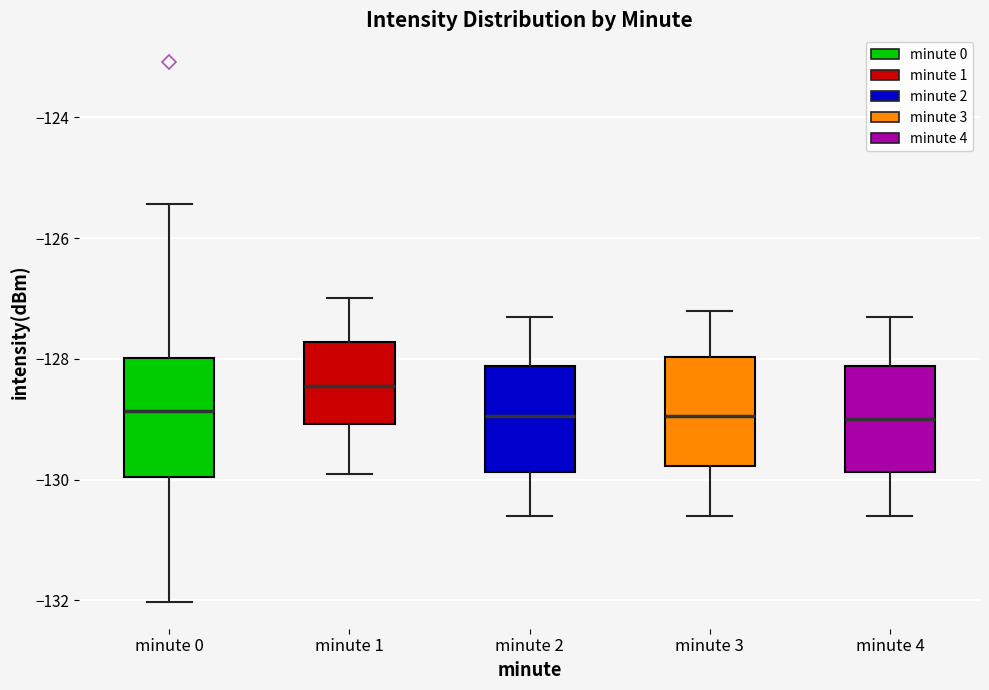

Reading left to right, transcribe this box plot: for each box, give where its median line is, the range the box spans, and where its two whiskers end, as read against the y-axis. The values are not printed on the chart, so give them approximately, as read against the axis.

minute 0: median -128.8, box -130.0 to -128.0, whiskers -132.0 to -125.4
minute 1: median -128.4, box -129.0 to -127.8, whiskers -130.0 to -127.0
minute 2: median -129.0, box -129.8 to -128.2, whiskers -130.6 to -127.2
minute 3: median -129.0, box -129.8 to -128.0, whiskers -130.6 to -127.2
minute 4: median -129.0, box -129.8 to -128.2, whiskers -130.6 to -127.2